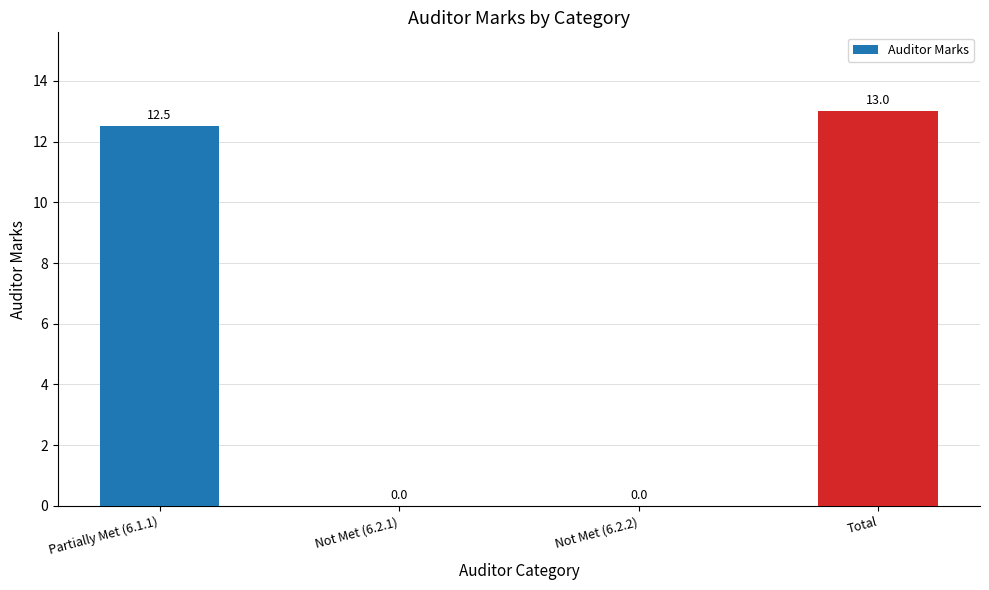

How many values are above zero?

2